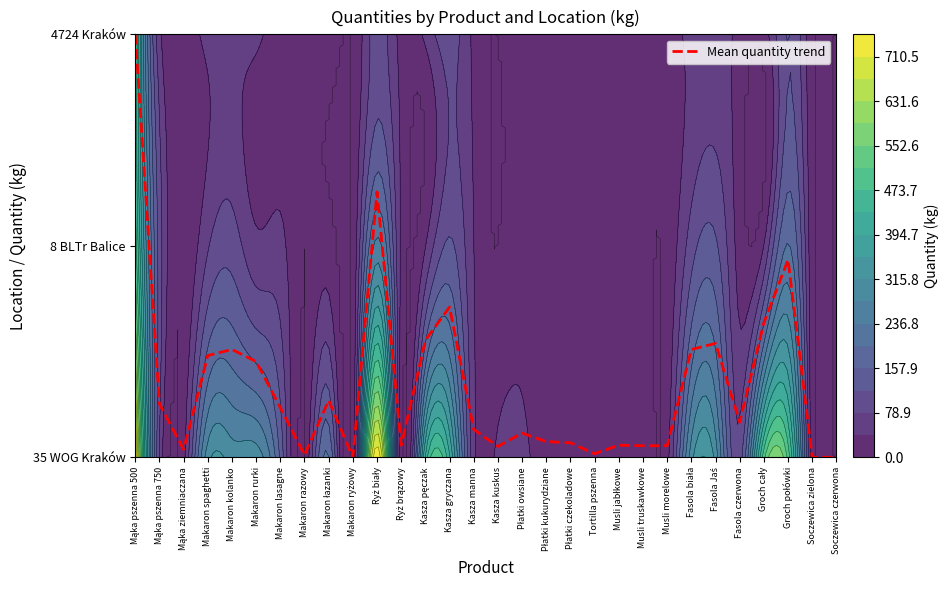

Which has a higher value, Płatki owsiane or Soczewica zielona?

Płatki owsiane